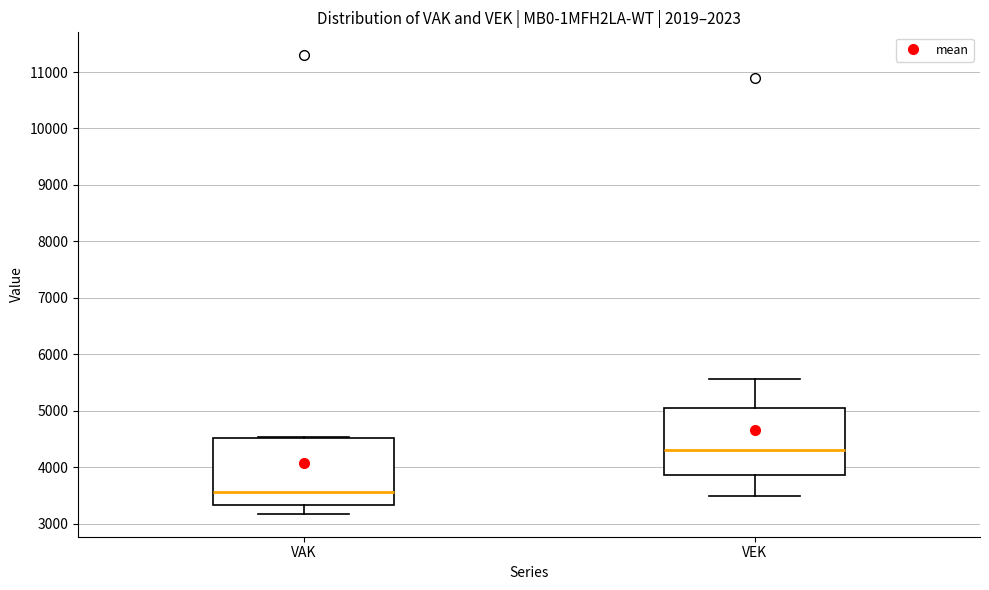

Reading left to right, transcribe this box plot: for each box, give where its median line is, the range the box spans, and where its two whiskers end, as read against the y-axis. The values are not printed on the chart, so give them approximately, as read against the axis.

VAK: median 3600, box 3300 to 4500, whiskers 3200 to 4500 (just above the box's upper edge)
VEK: median 4300, box 3900 to 5100, whiskers 3500 to 5600